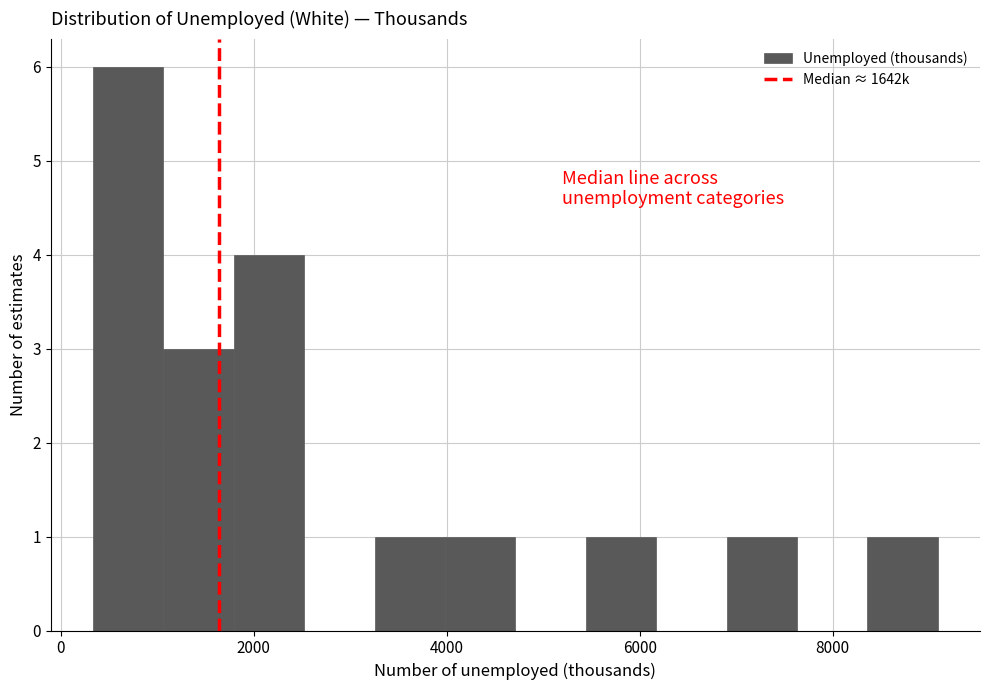

Around what value on the x-axis is the tallest bar? Give the approximate position of its centre, as read against the axis.

600